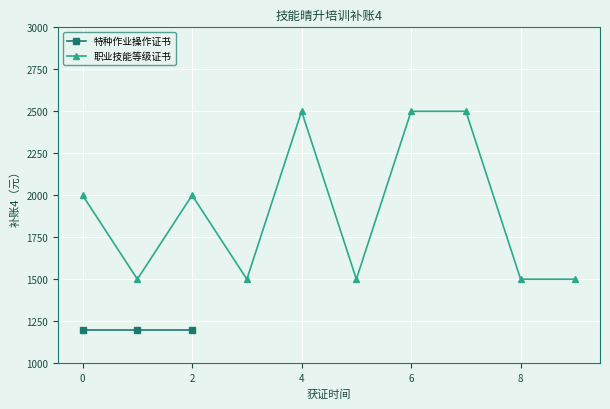

At which category does 职业技能等级证书 reach its first local peak?

2